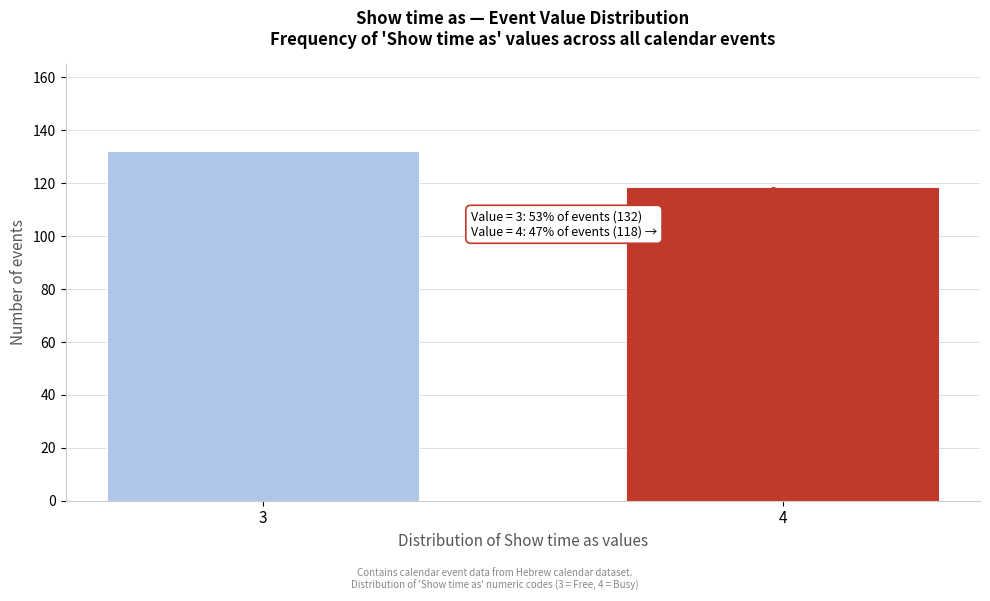

Reading right to left, transcribe all the data shown in this chart.

118	132